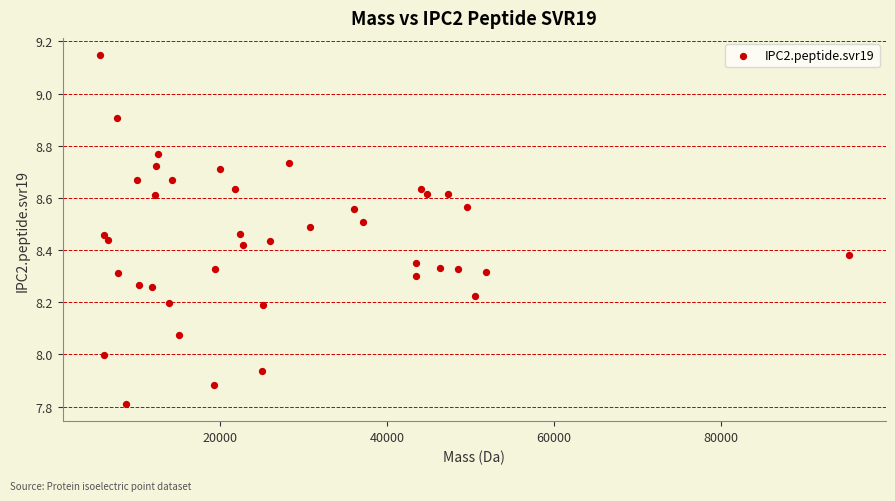

What is the range of Y values (max minus min)?

1.3